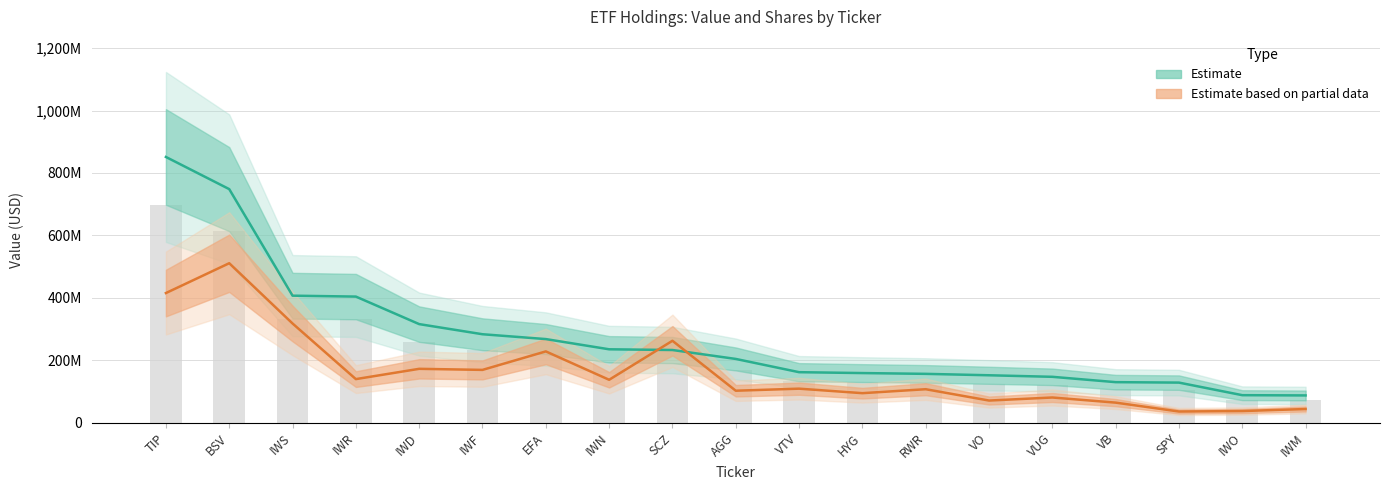

Count the number of categories in the chart.

19